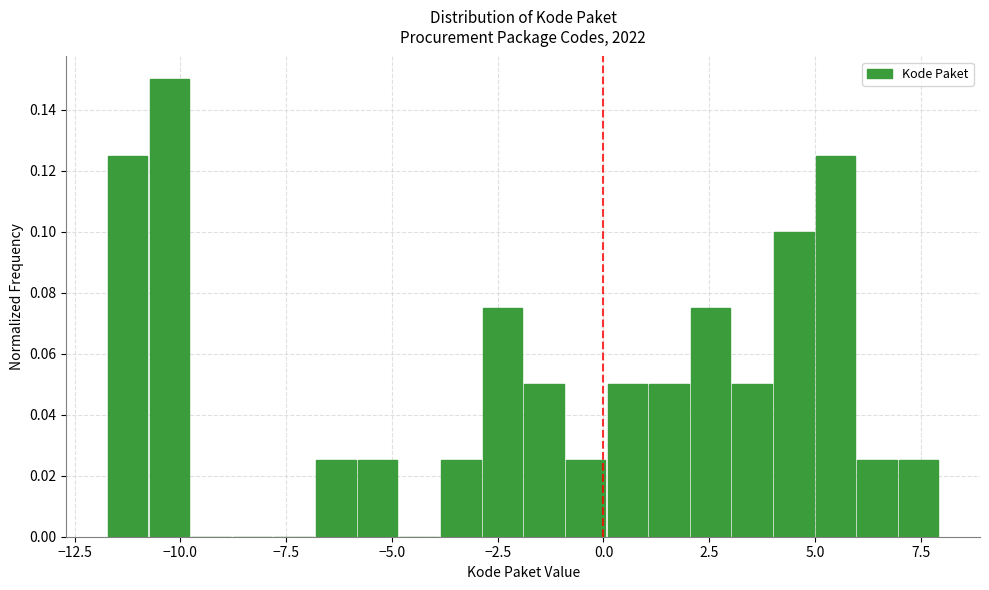

Around what value on the x-axis is the tallest bar? Give the approximate position of its centre, as read against the axis.

-10.5